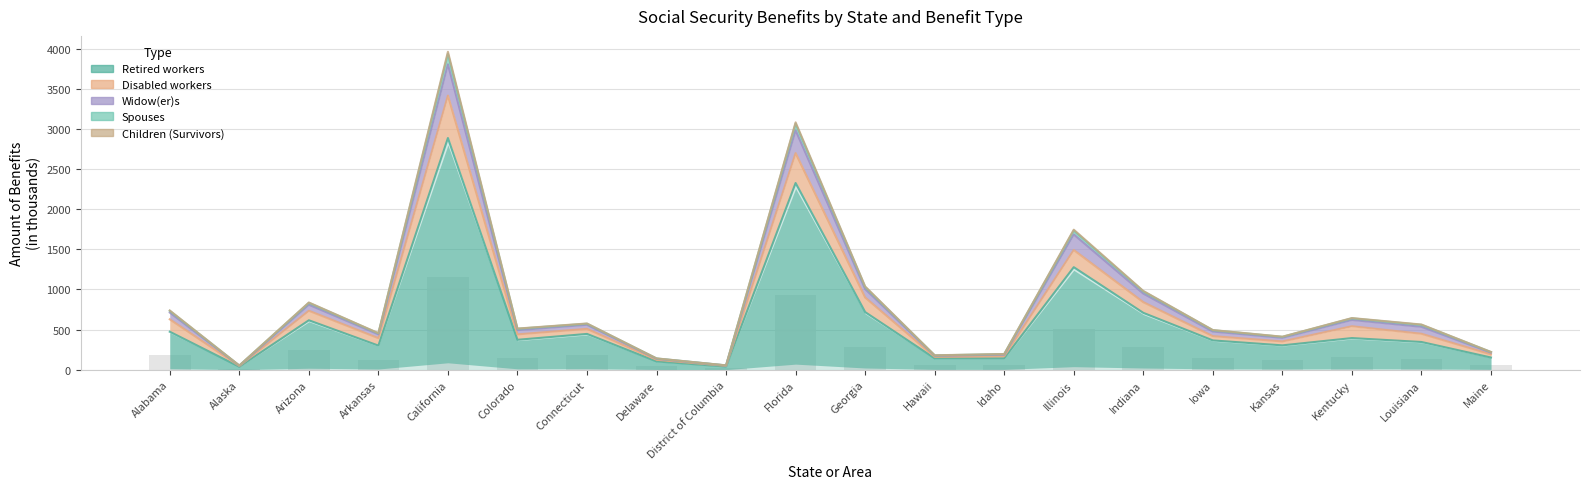

What are all the series names shown in the legend?

Retired workers, Disabled workers, Widow(er)s, Spouses, Children (Survivors)